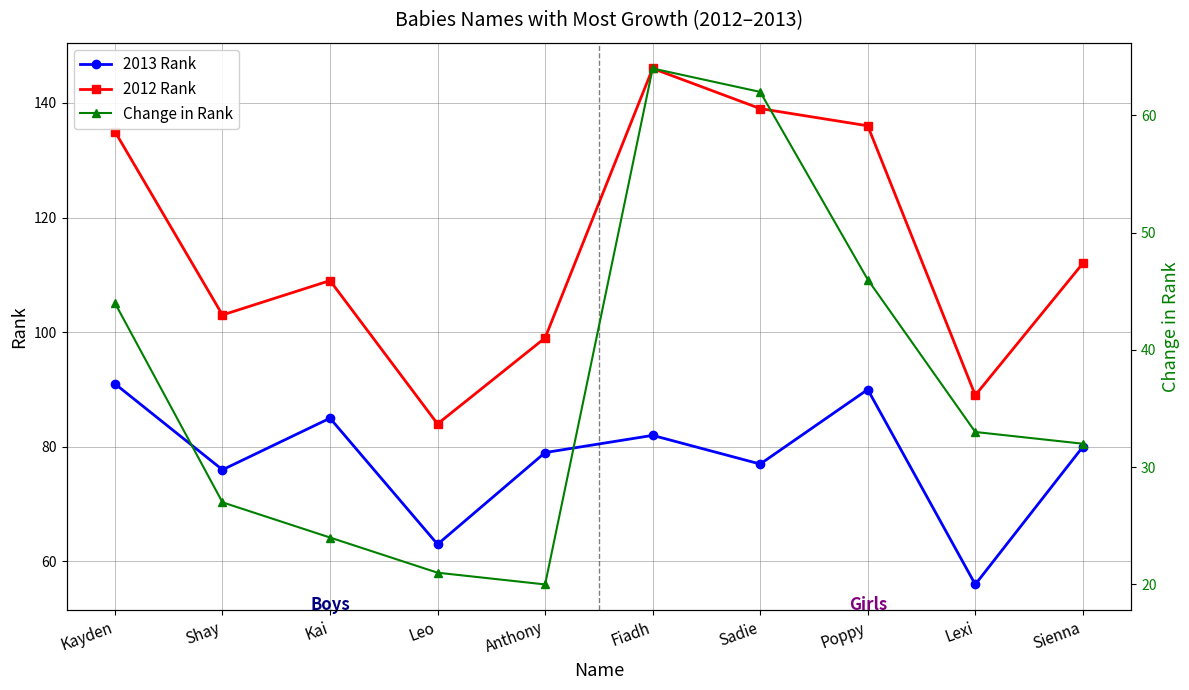

At how many categories does at least one series exceed 27?

10